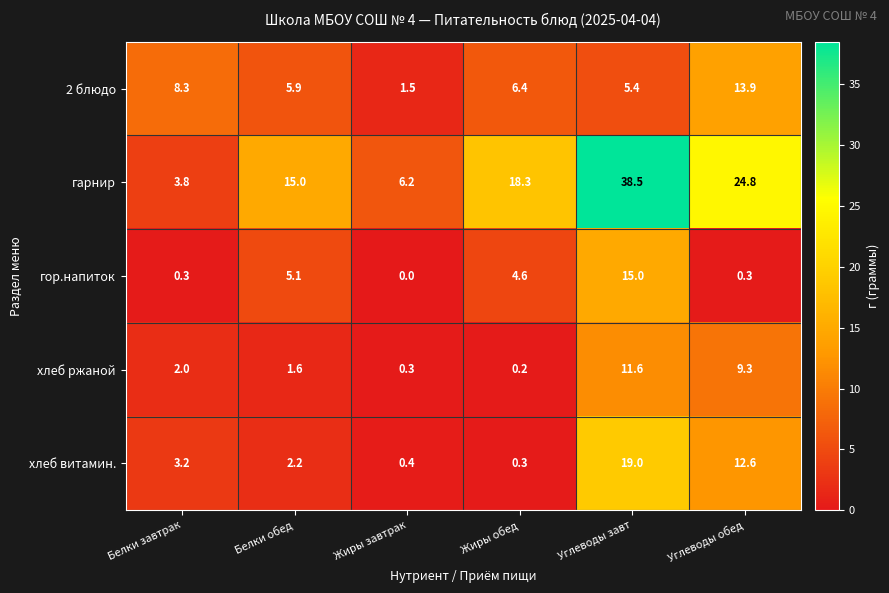

Rank the series by their maximum value, from highest to lowest.

гарнир, хлеб витамин., гор.напиток, 2 блюдо, хлеб ржаной